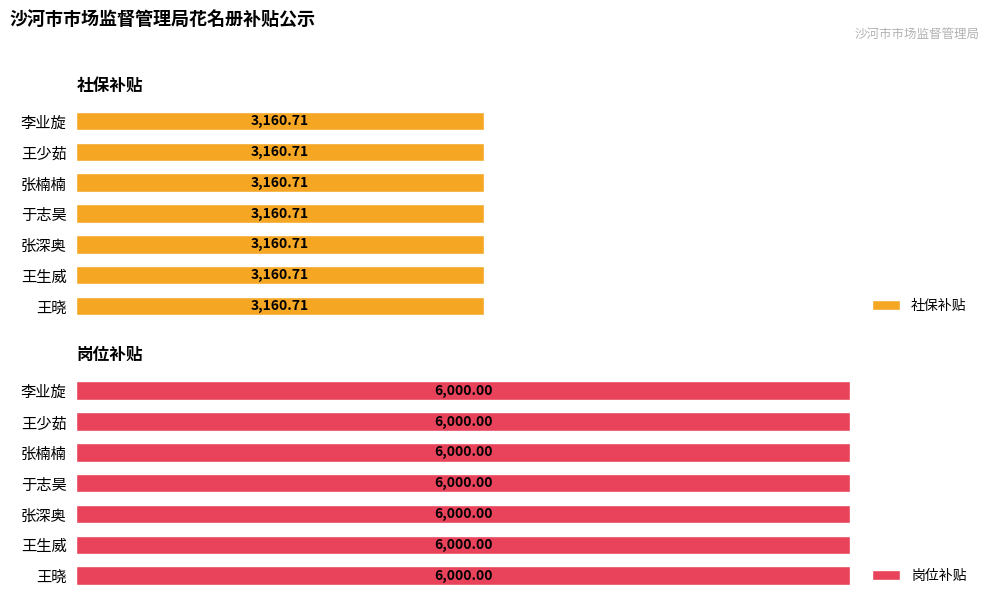

What is the sum of the 社保补贴 values at 于志昊 and 王晓?

6321.4